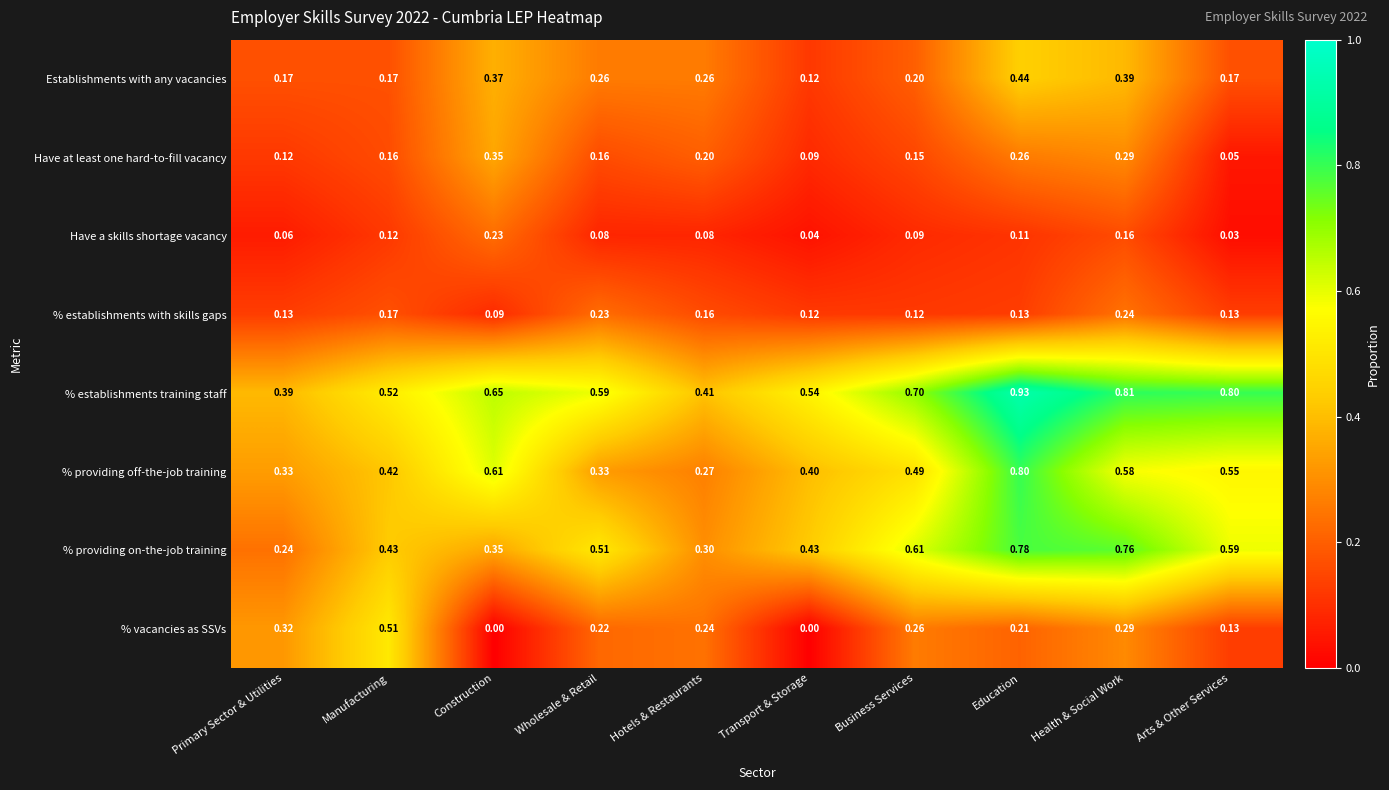

List the series in order of their peak value, lowest first.

Have a skills shortage vacancy, % establishments with skills gaps, Have at least one hard-to-fill vacancy, Establishments with any vacancies, % vacancies as SSVs, % providing on-the-job training, % providing off-the-job training, % establishments training staff